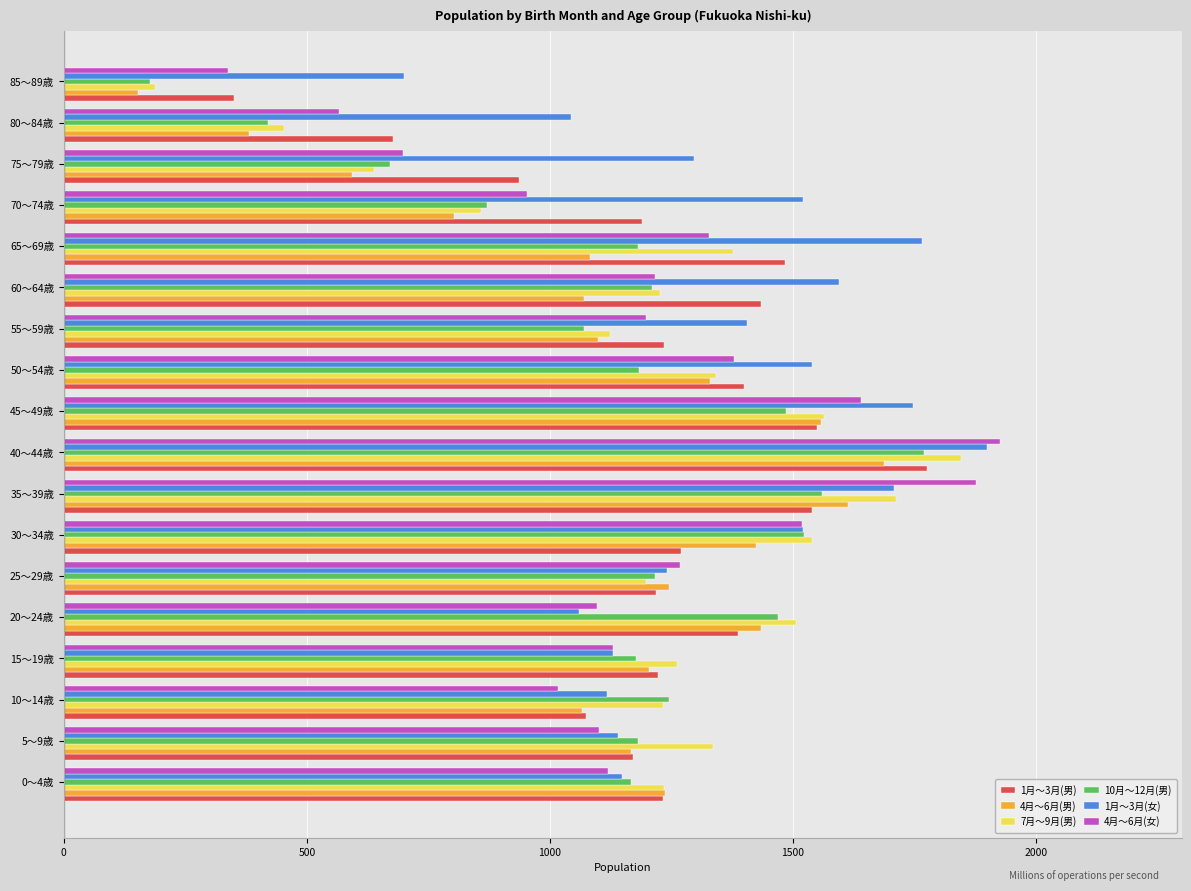

Where is 1月～3月(男) nearest to the value 1063?

10～14歳